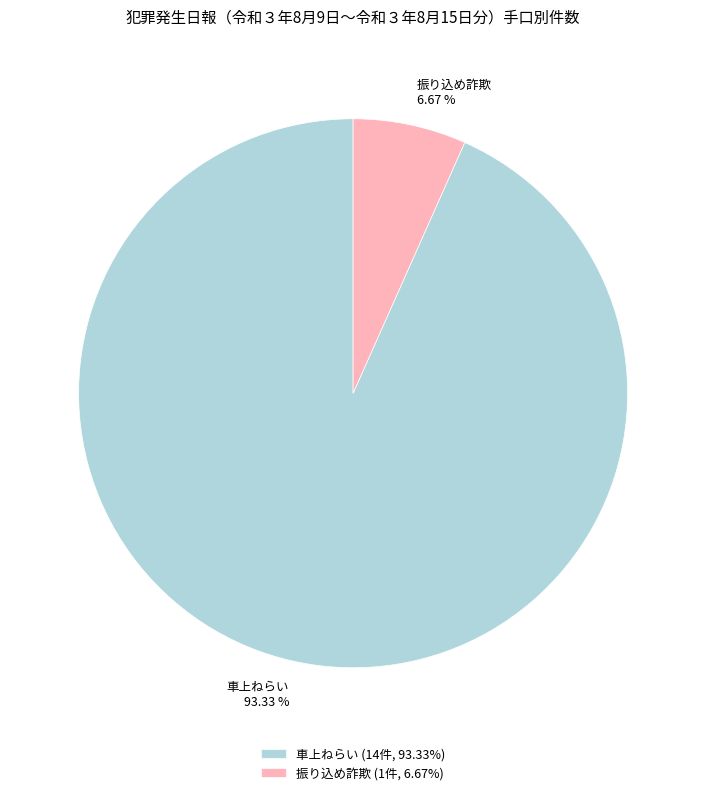

Is 車上ねらい the majority of the pie?

Yes